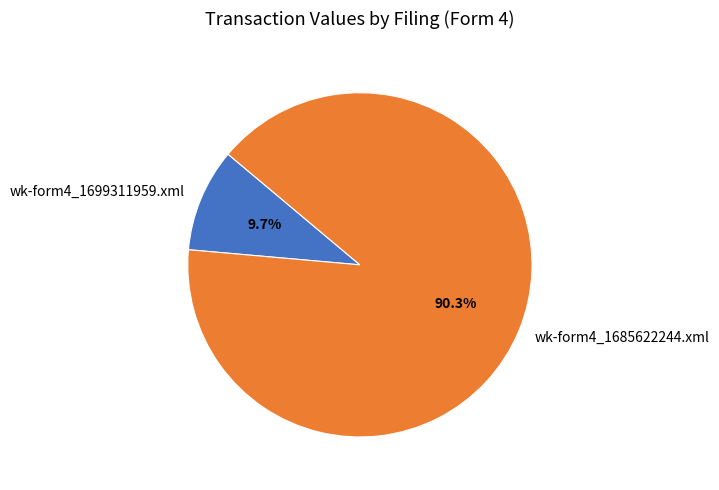

Which has a higher value, wk-form4_1699311959.xml or wk-form4_1685622244.xml?

wk-form4_1685622244.xml